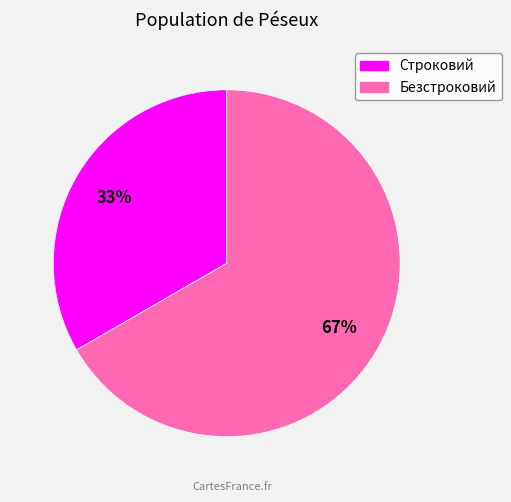

Is it true that Строковий is 24% of the pie?

False